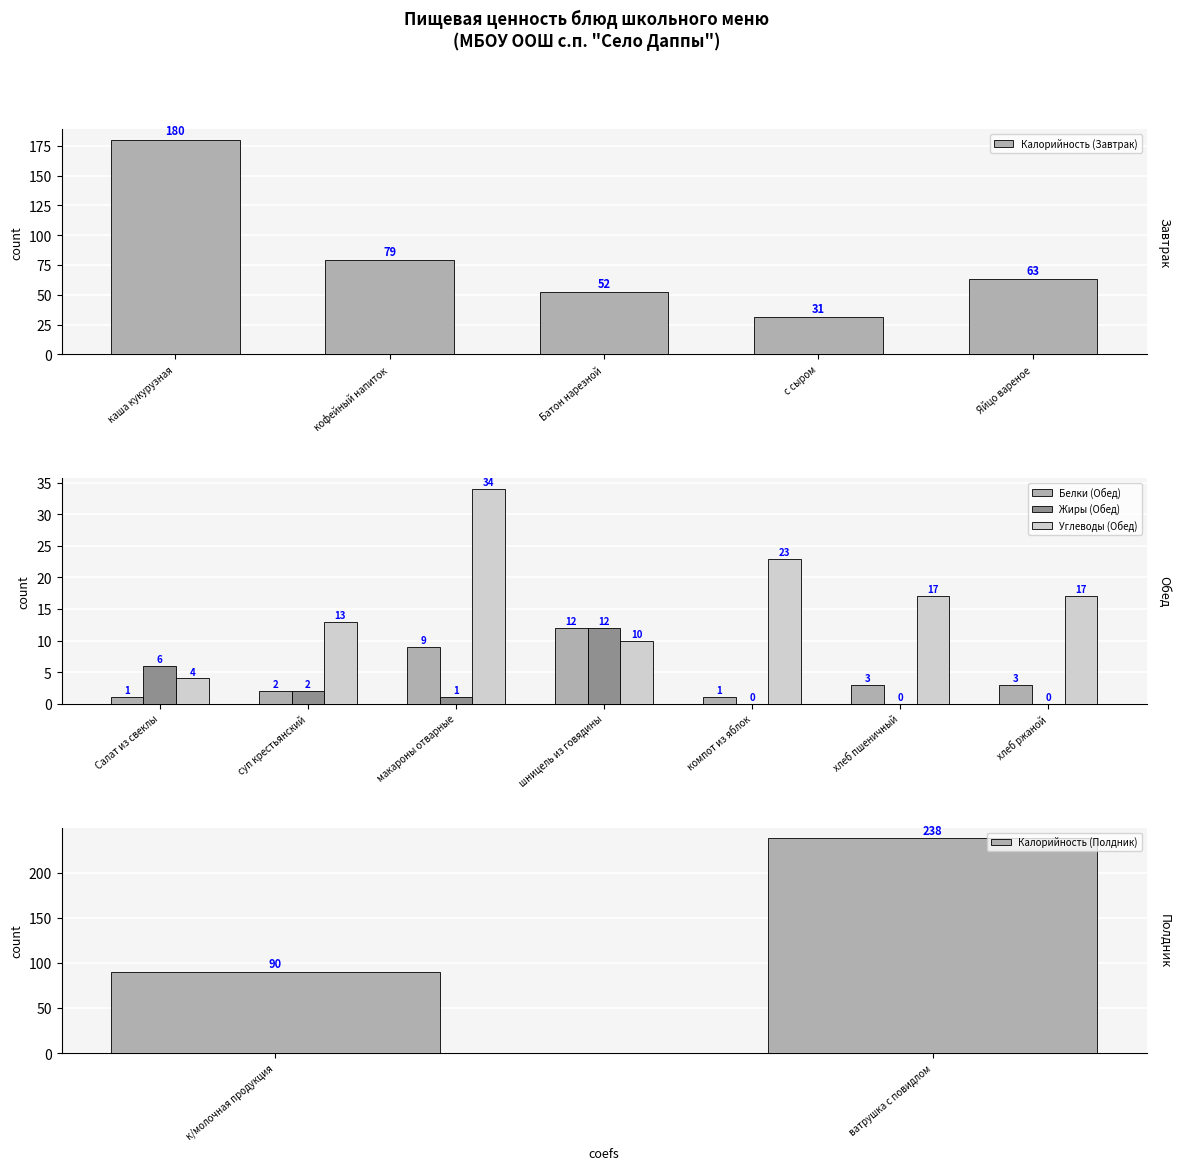

What is the difference between the second highest and minimum values in the Калорийность (Завтрак) series?

48